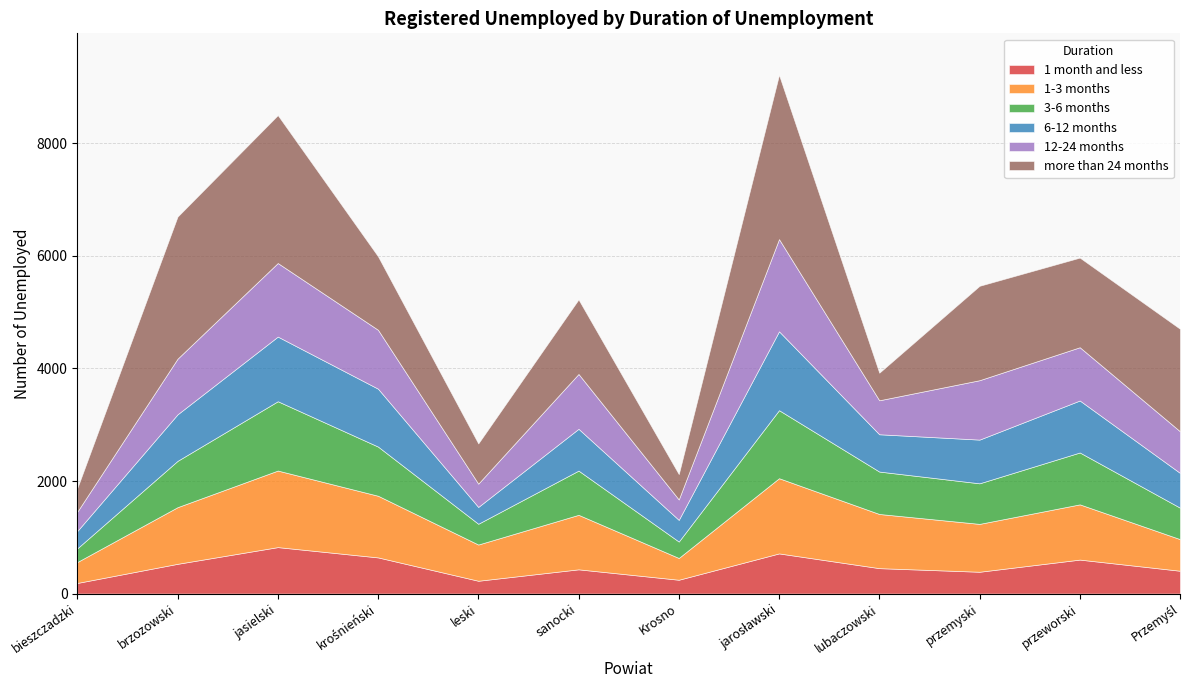

Reading left to right, list all the values displayed in this chart.

1 month and less: 188	528	825	642	227	430	245	713	451	387	603	405
1-3 months: 372	1007	1361	1096	644	969	387	1337	963	851	982	562
3-6 months: 243	823	1232	874	369	786	292	1209	754	721	922	559
6-12 months: 308	827	1149	1029	299	743	385	1402	663	777	924	618
12-24 months: 343	989	1308	1047	414	975	363	1639	604	1056	947	740
more than 24 months: 420	2526	2629	1306	715	1325	451	2920	490	1678	1593	1822